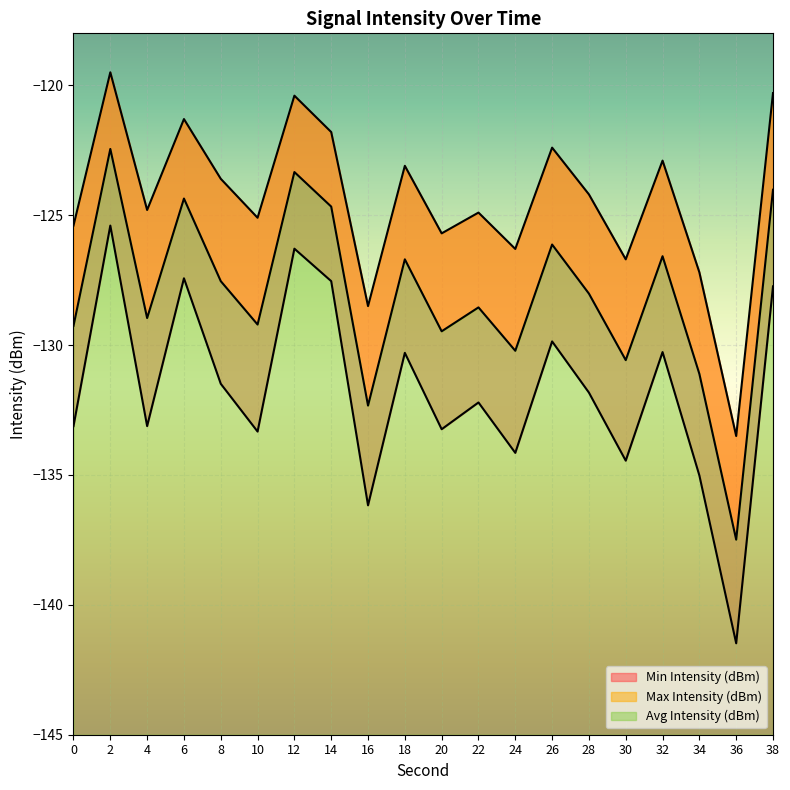

What is the value of the Max Intensity (dBm) point at the 12th from the left?

-124.9